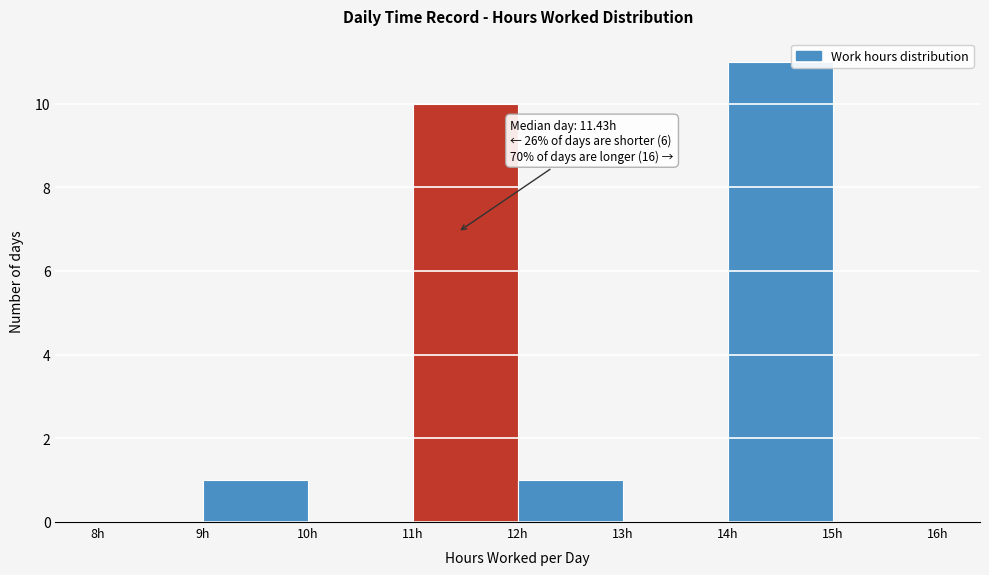

Over which range of the x-axis is the bar tallest?

14 to 15